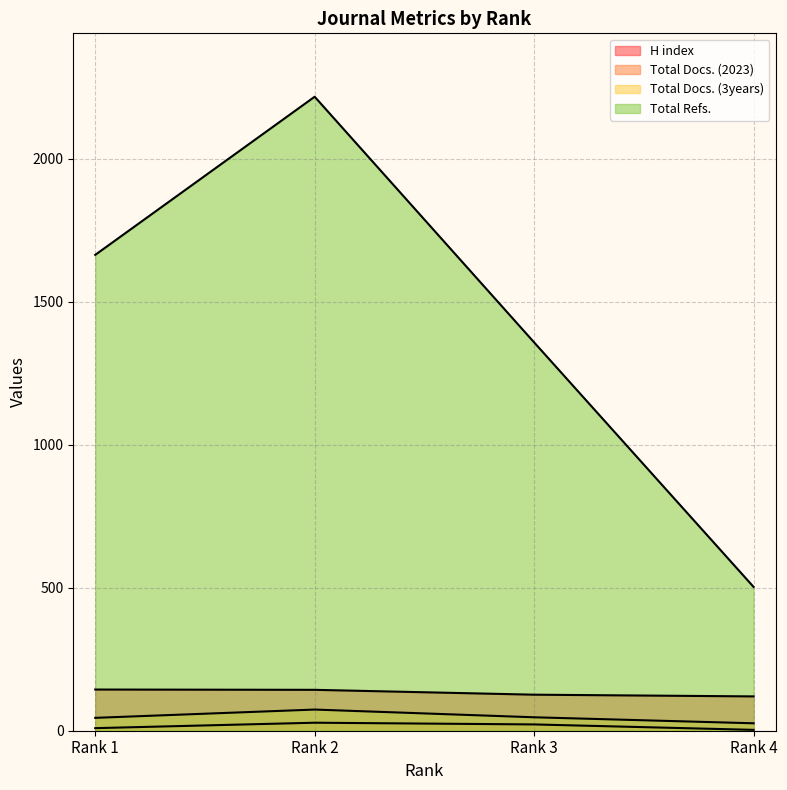

Where is Total Docs. (2023) nearest to the value 15?

Rank 1